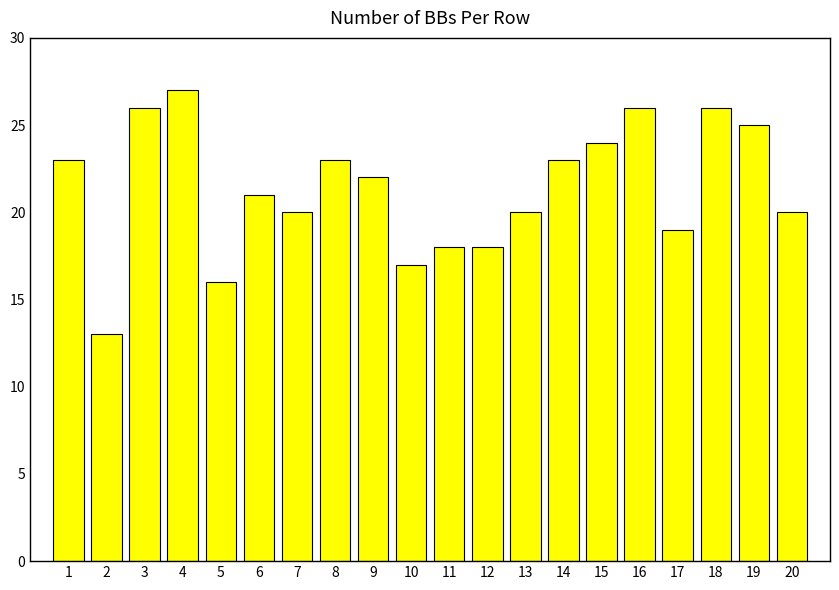

Reading left to right, transcribe all the data shown in this chart.

1=23	2=13	3=26	4=27	5=16	6=21	7=20	8=23	9=22	10=17	11=18	12=18	13=20	14=23	15=24	16=26	17=19	18=26	19=25	20=20